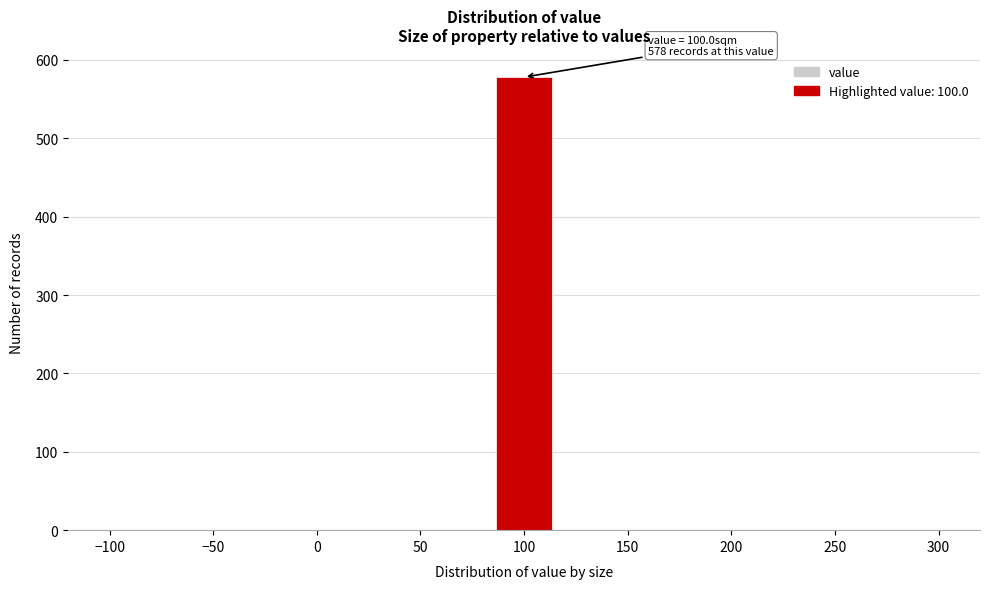

Which range on the x-axis has the tallest bar?

85 to 115